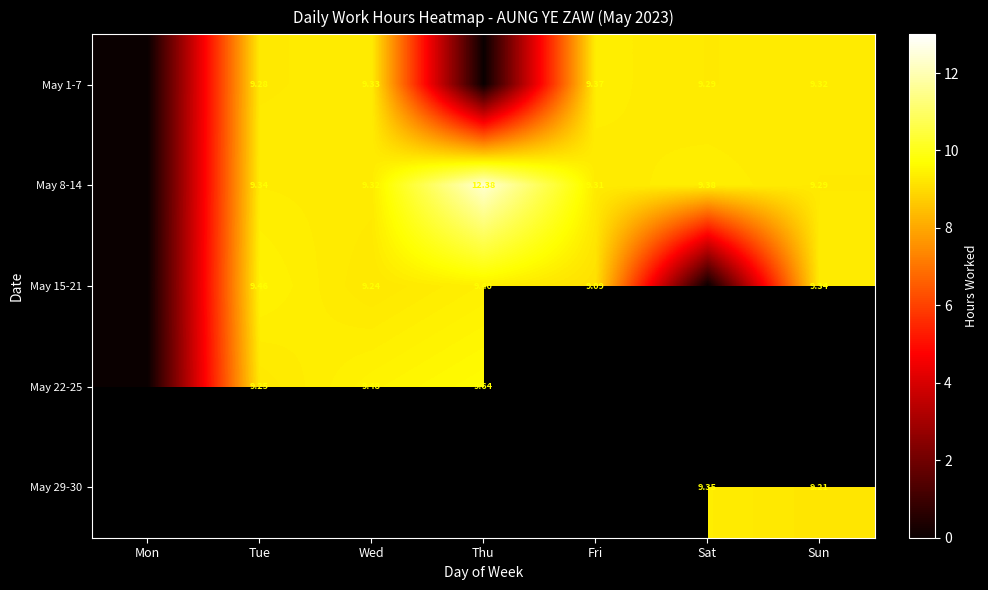

At which category does the chart reach its minimum across all series?

Mon